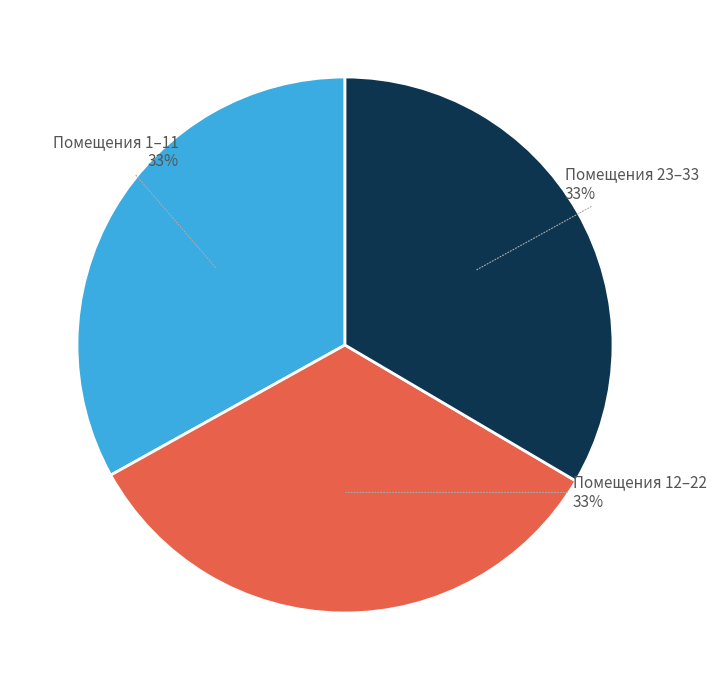

To the nearest percent, what is the difference between the largest and smallest slice percentages?

0%